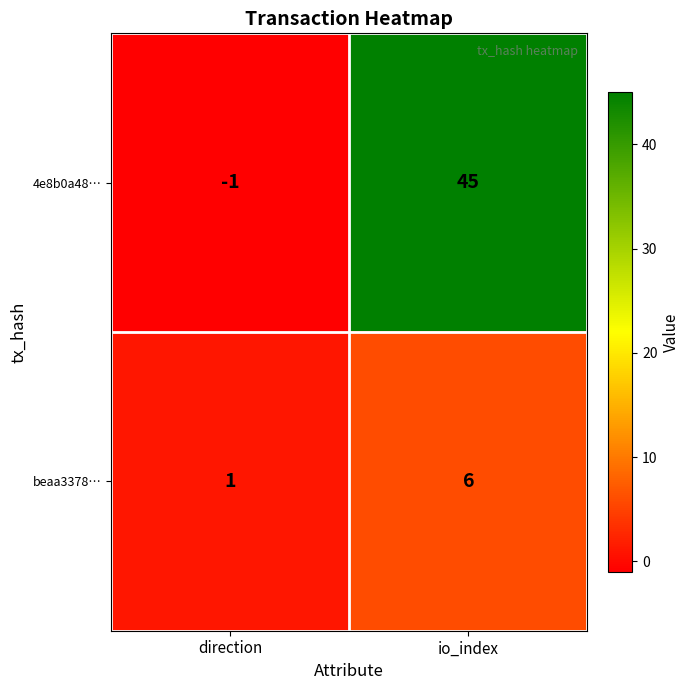

What is the difference between the maximum and minimum values in the 4e8b0a48… series?

46